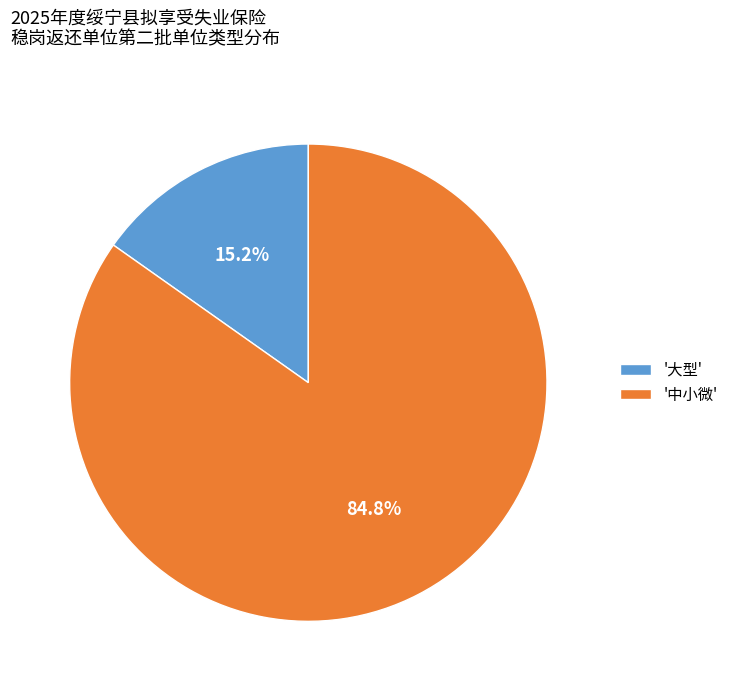

Between '大型' and '中小微', which is larger?

'中小微'